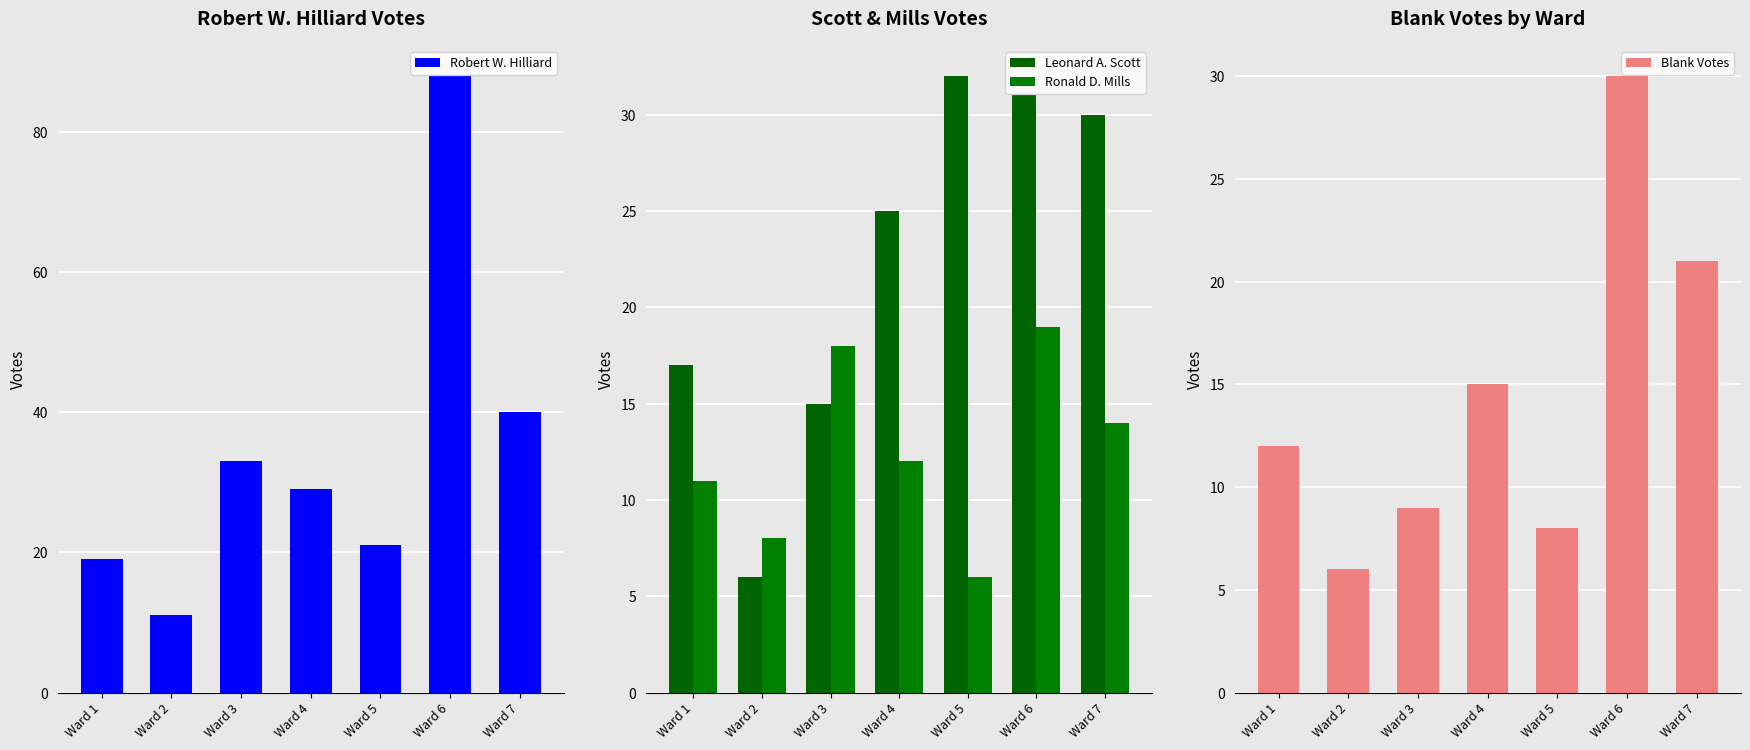

Between Ward 2 and Ward 4, which series saw the biggest shift?

Leonard A. Scott